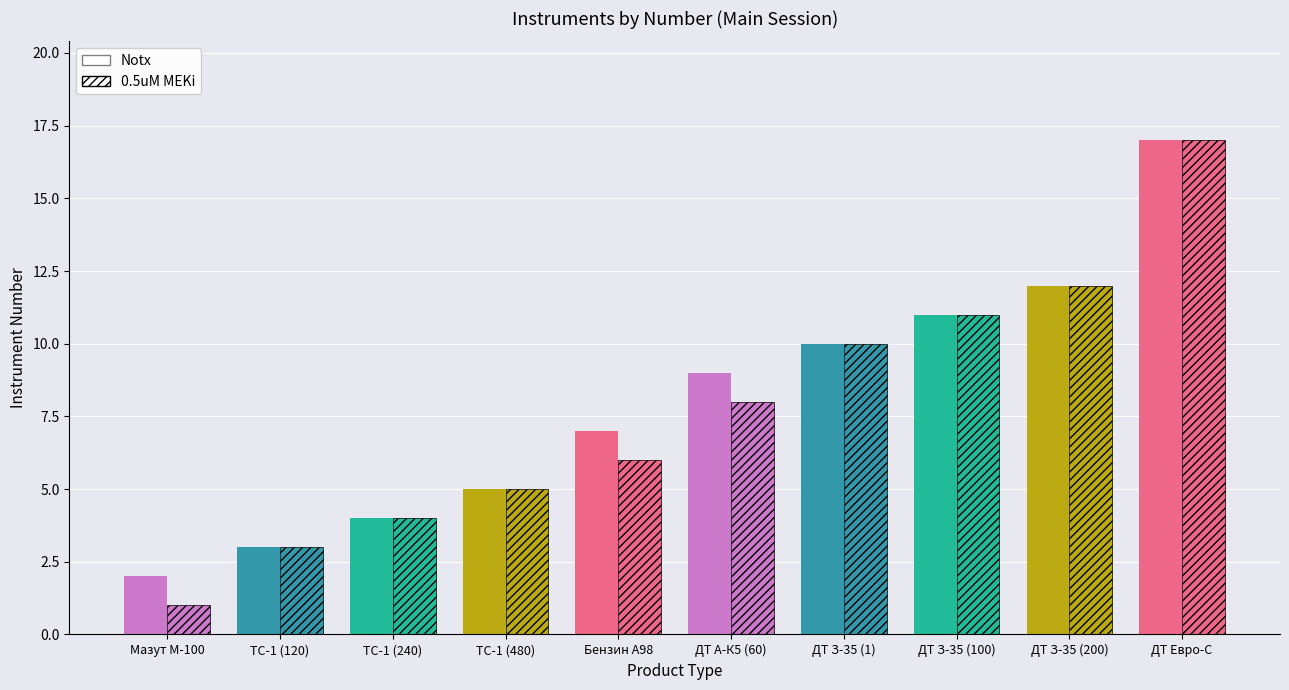

How many bars are there in total?

20